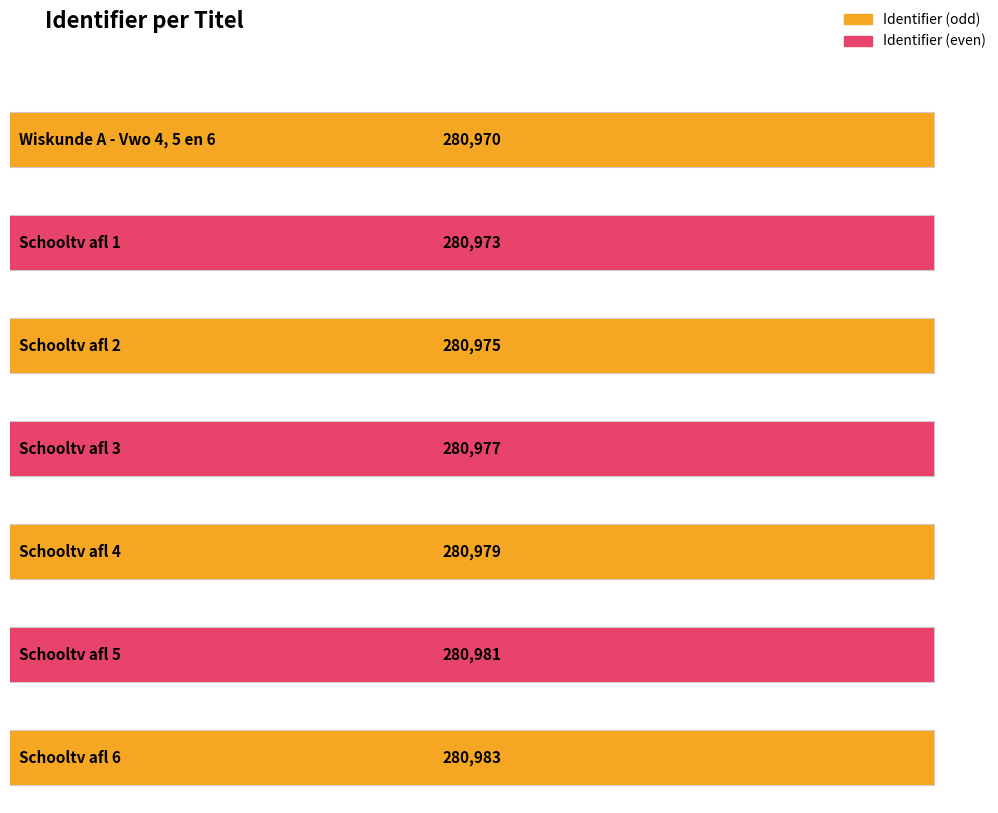

At which category does the chart reach its peak across all series?

Schooltv afl 6